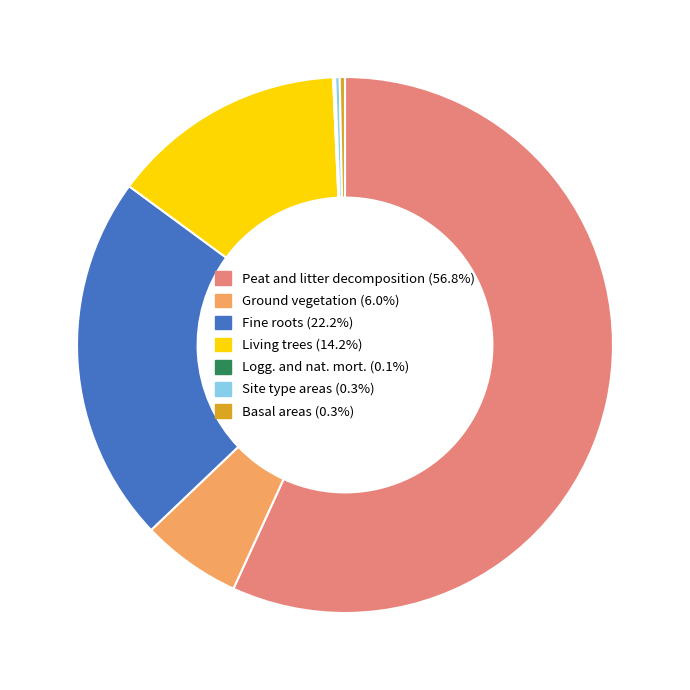

Which category accounts for the majority?

Peat and litter decomposition